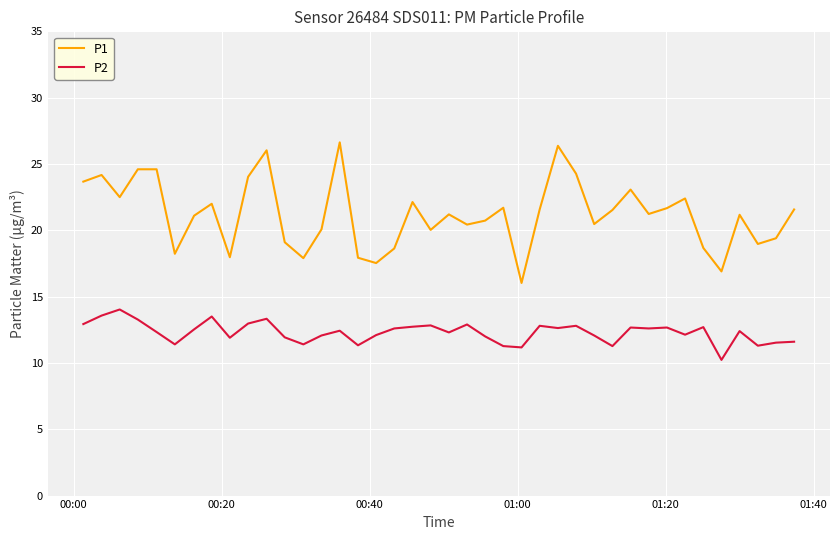

What is the greatest value displayed?

26.6